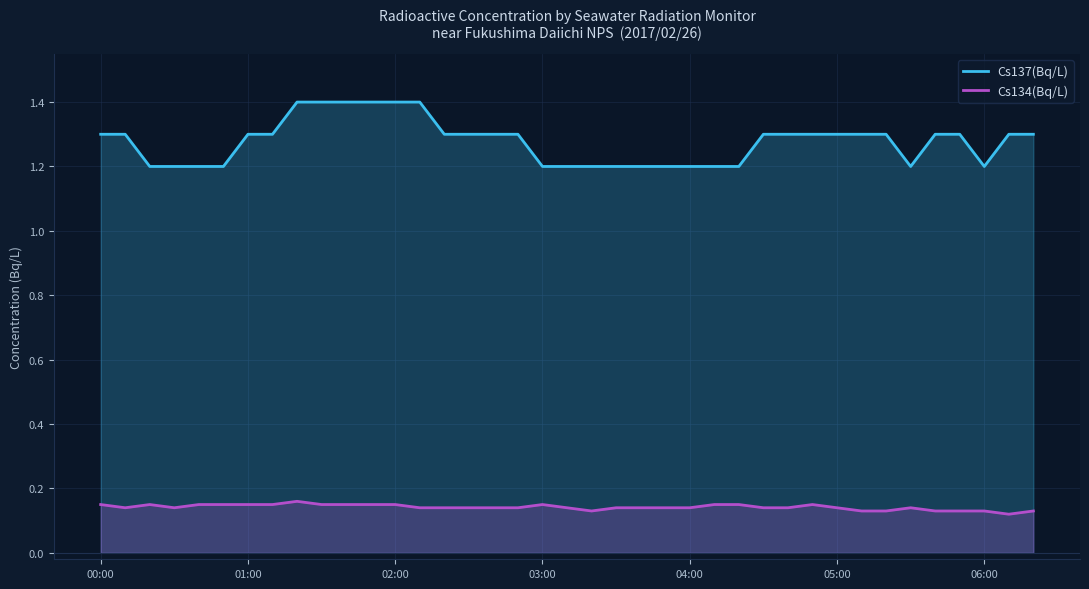

What is the difference between the maximum and second lowest values in the Cs137(Bq/L) series?

0.2